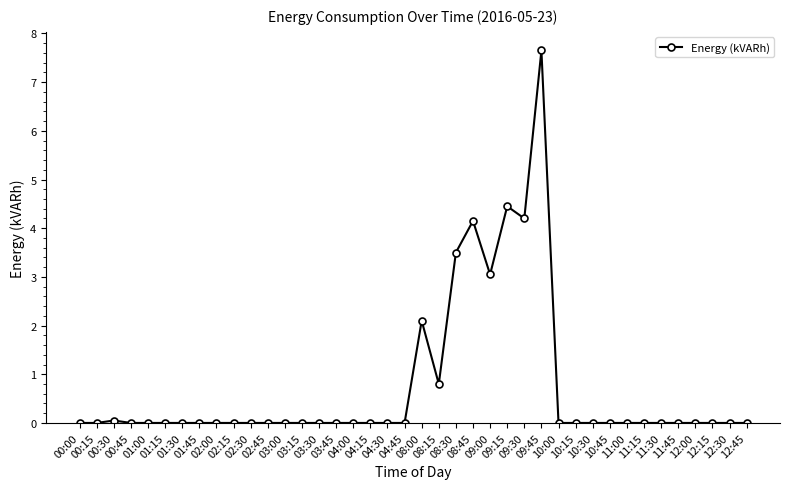

What is the value of the 21st point from the left?

2.1